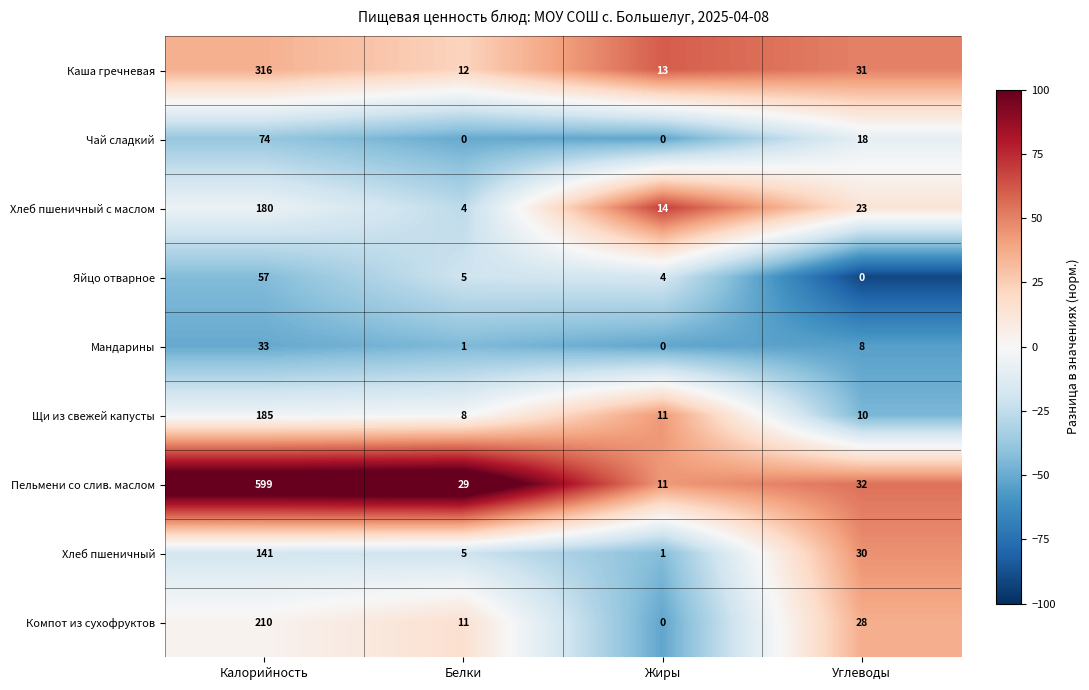

What is the average value of the Пельмени со слив. маслом series?

168